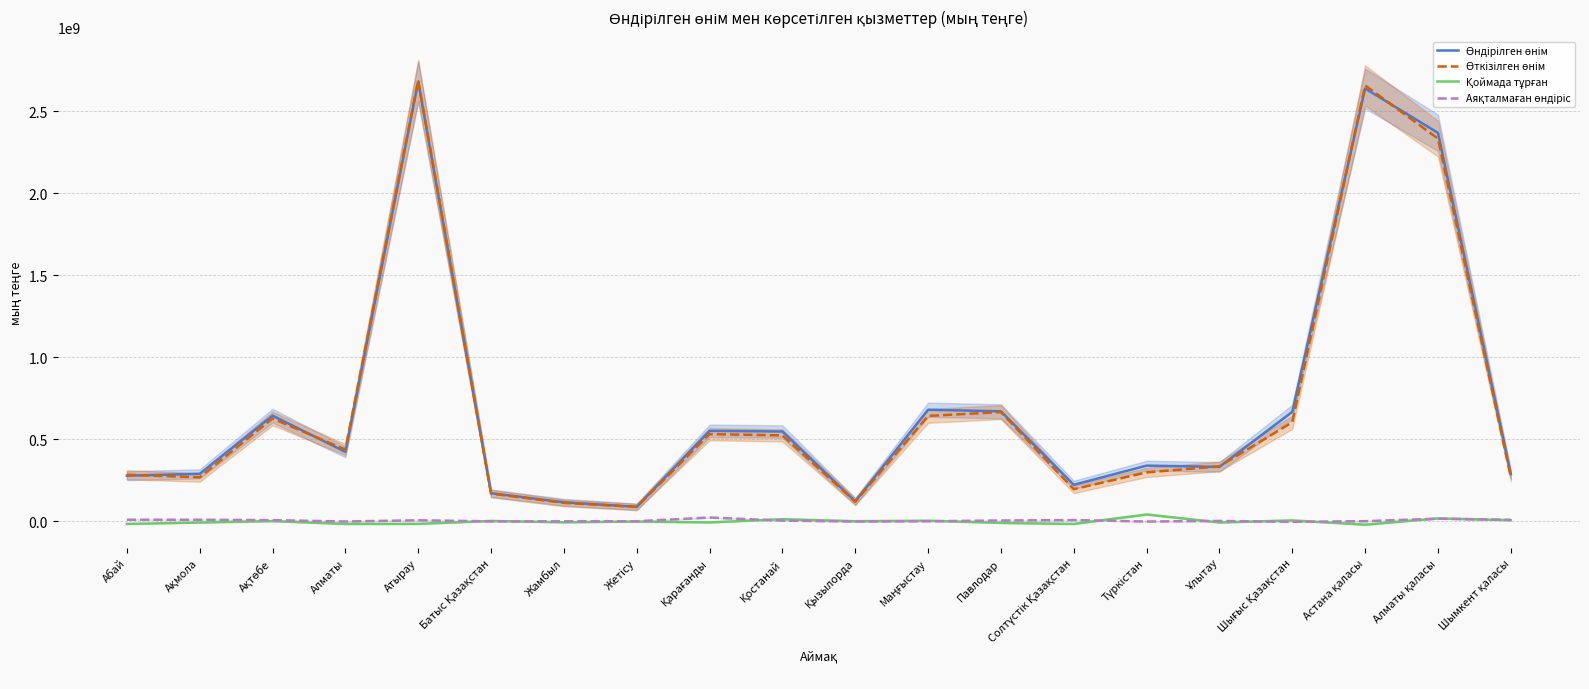

How many interior local valleys does the Қоймада тұрған series have?

7